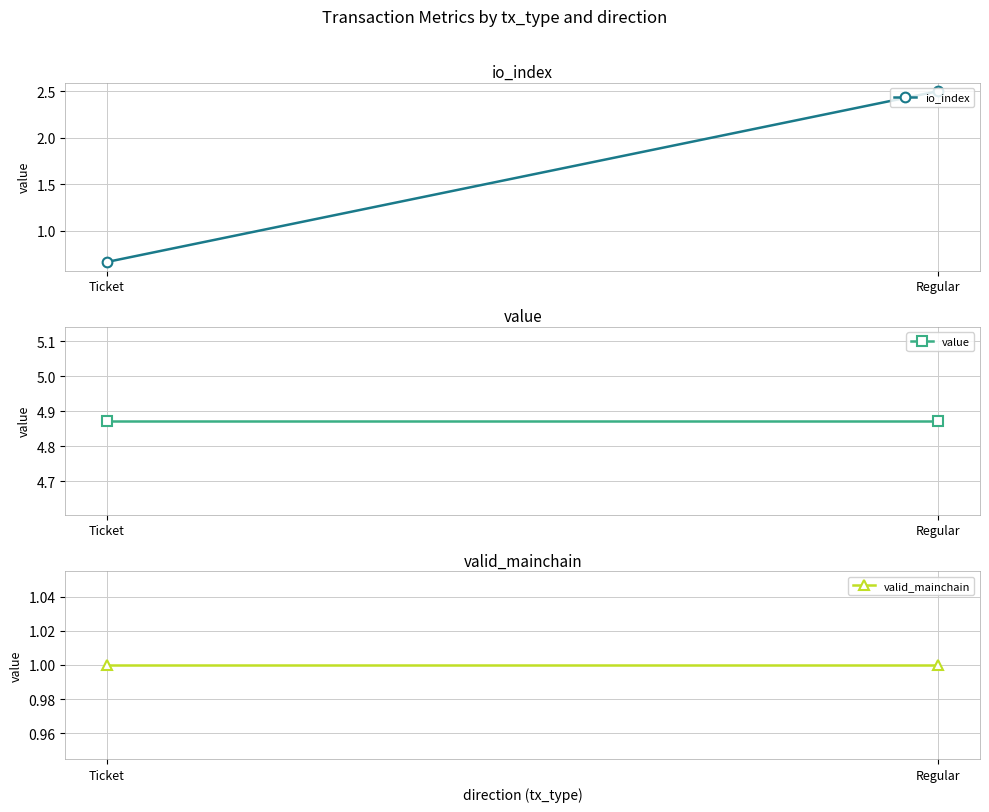

Where does the io_index series first go above 2?

Regular